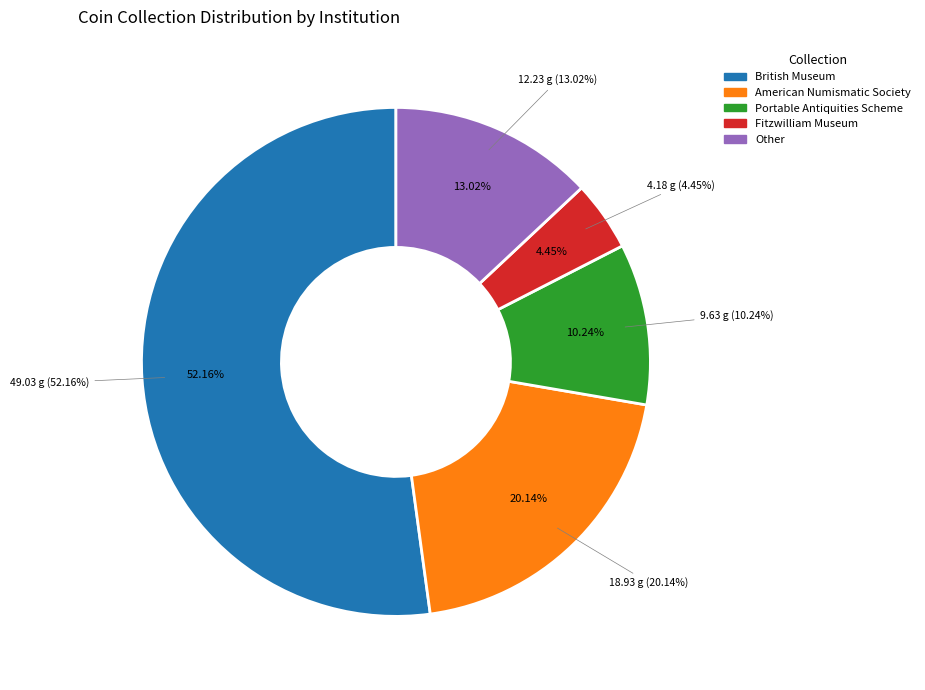

What is the largest slice in the pie chart?

British Museum